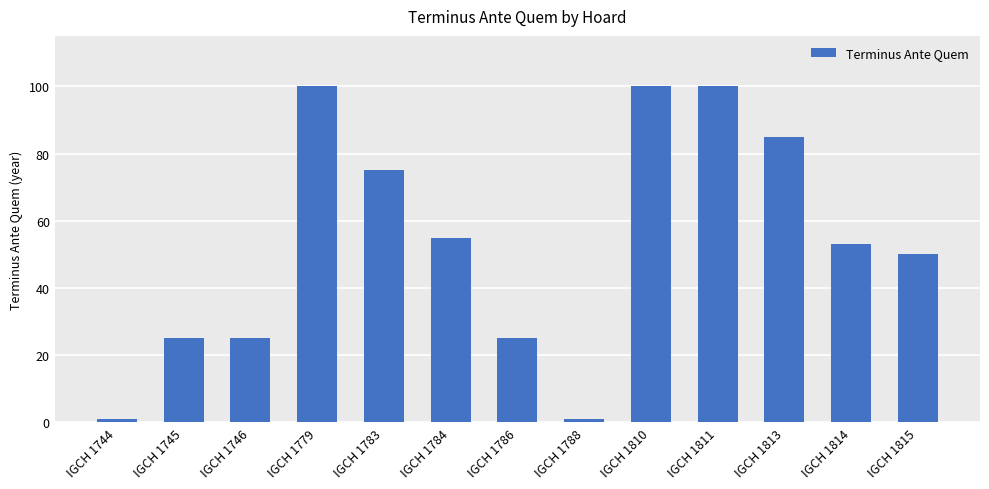

What is the value of the 6th bar from the left?

55